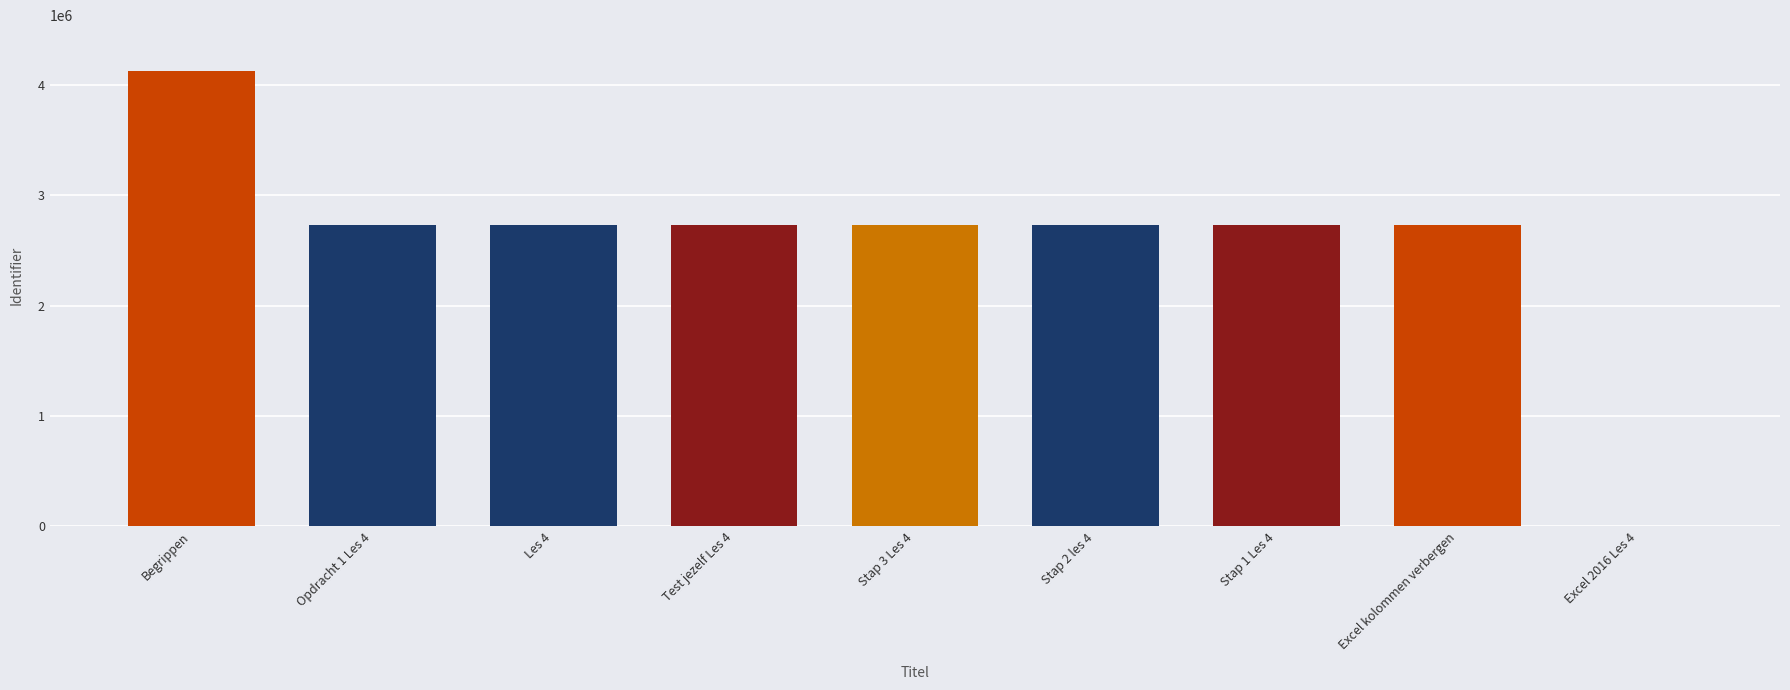

What is the change in value from Test jezelf Les 4 to Stap 2 les 4?

-4